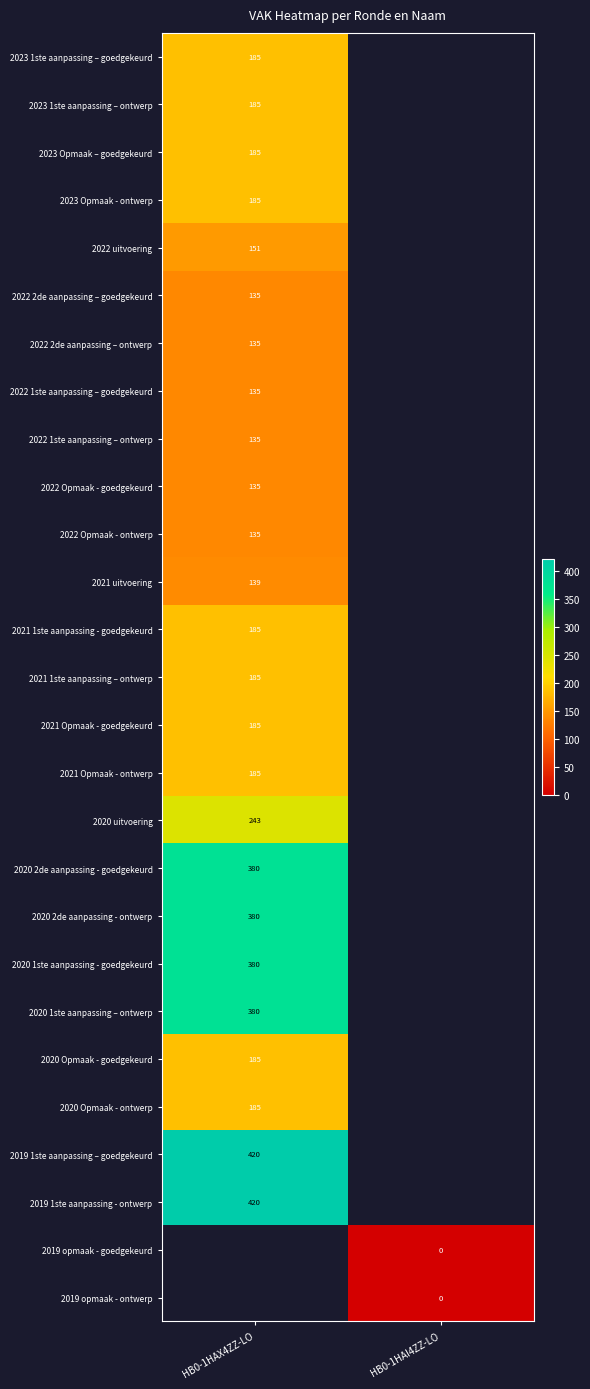

Is it true that 2023 1ste aanpassing – goedgekeurd equals 252 at HB0-1HAX4ZZ-LO?

False